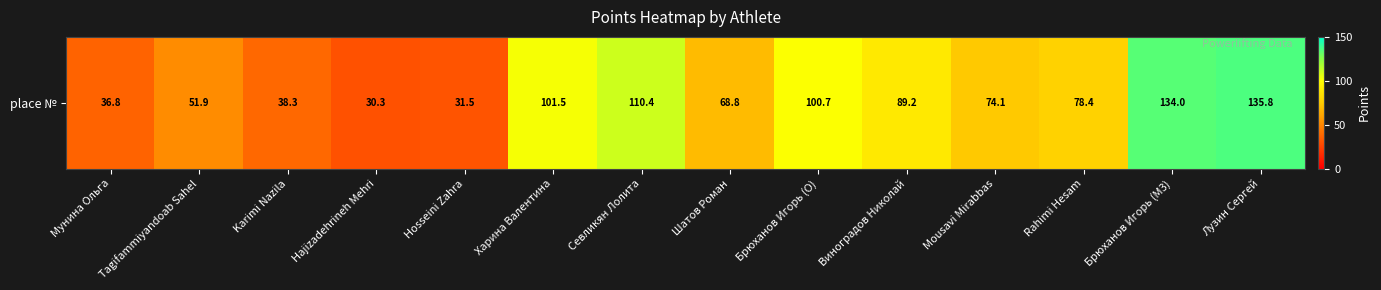

Which label corresponds to the largest value in the chart?

Лузин Сергей